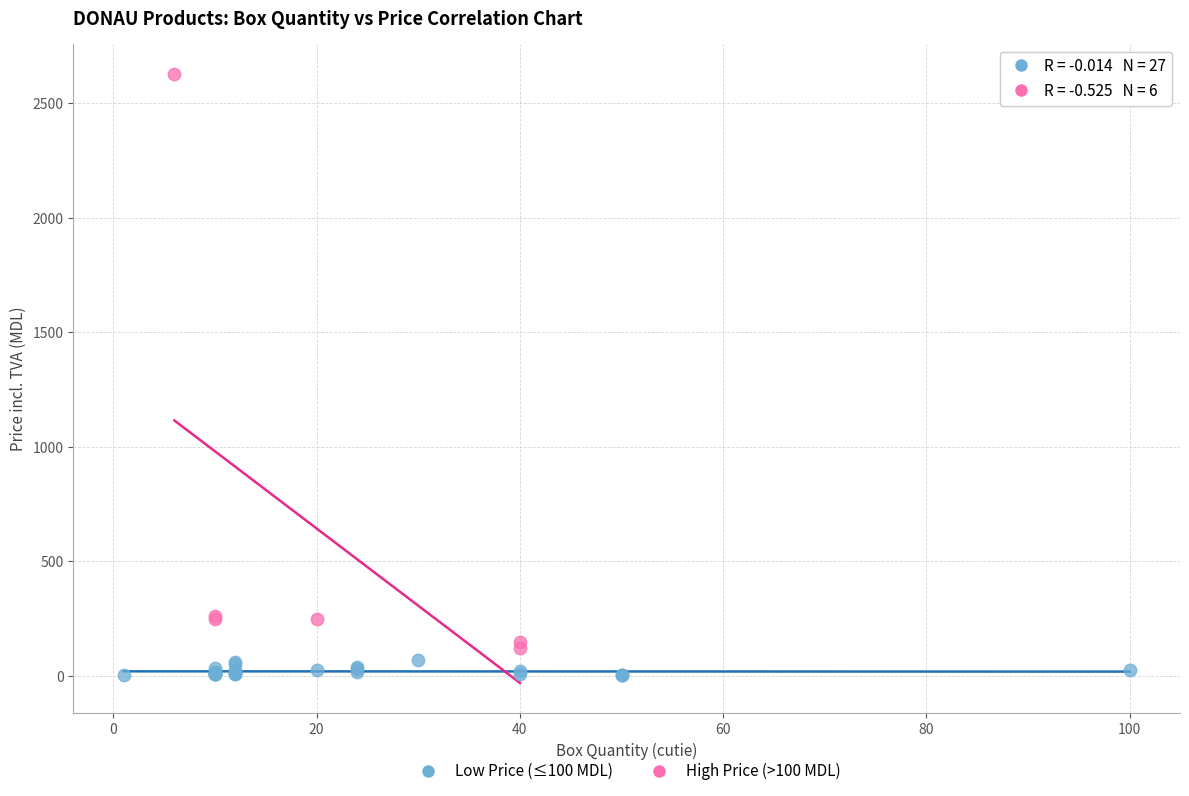

What are all the series names shown in the legend?

Low Price (≤100 MDL), High Price (>100 MDL)